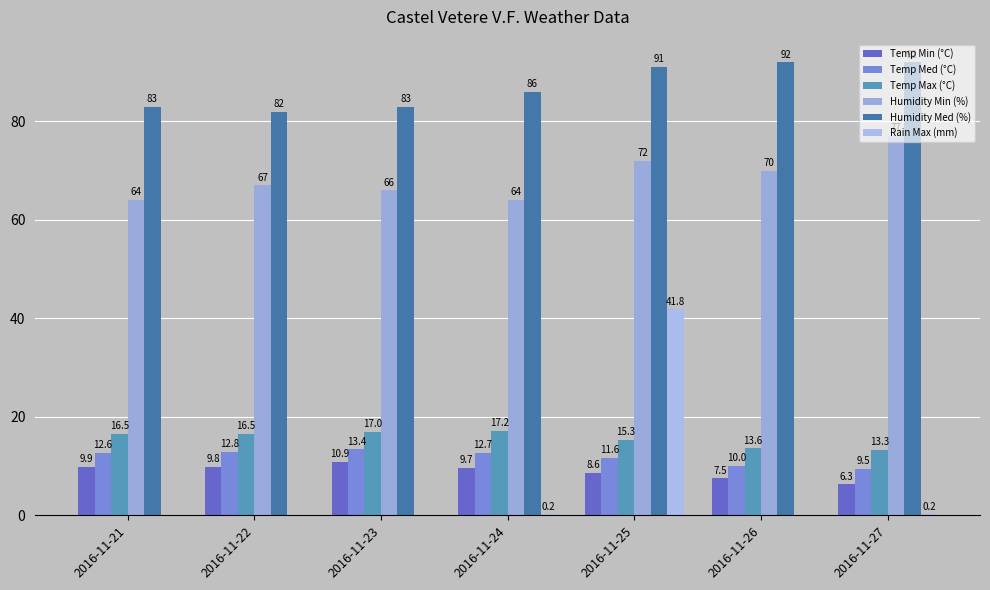

How many groups of bars are there?

7